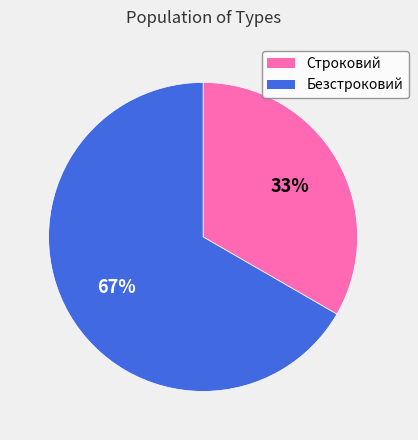

Which has a higher value, Безстроковий or Строковий?

Безстроковий